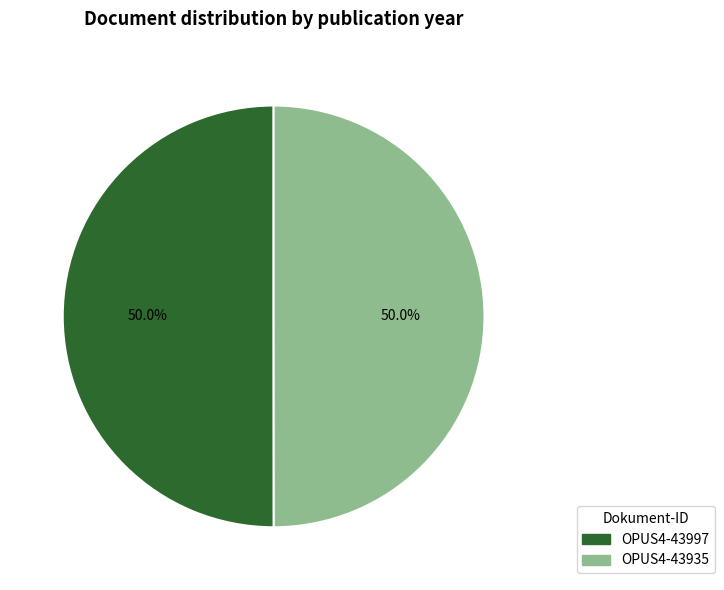

What is the ratio of the value at OPUS4-43935 to the value at OPUS4-43997?

1.0